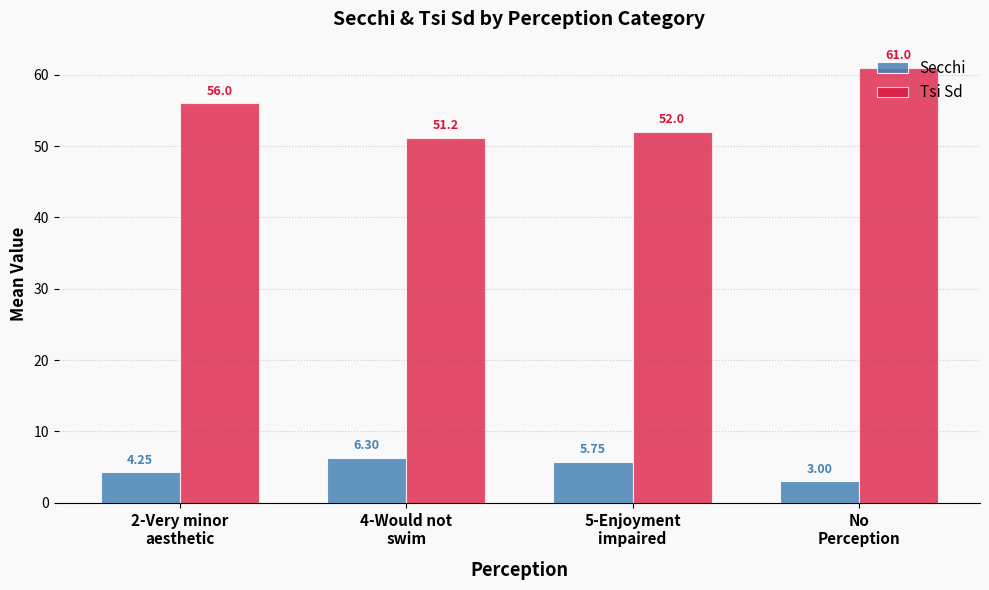

How many values in the Secchi series are below 5?

2